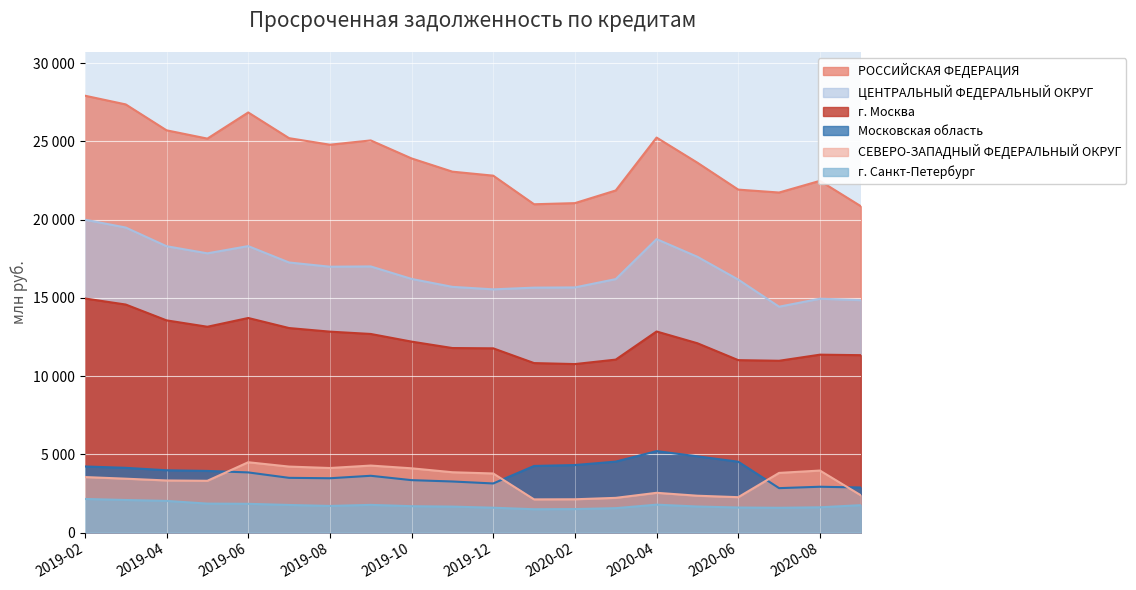

Rank the series at 2019-03 from lowest to highest value.

г. Санкт-Петербург, СЕВЕРО-ЗАПАДНЫЙ ФЕДЕРАЛЬНЫЙ ОКРУГ, Московская область, г. Москва, ЦЕНТРАЛЬНЫЙ ФЕДЕРАЛЬНЫЙ ОКРУГ, РОССИЙСКАЯ ФЕДЕРАЦИЯ